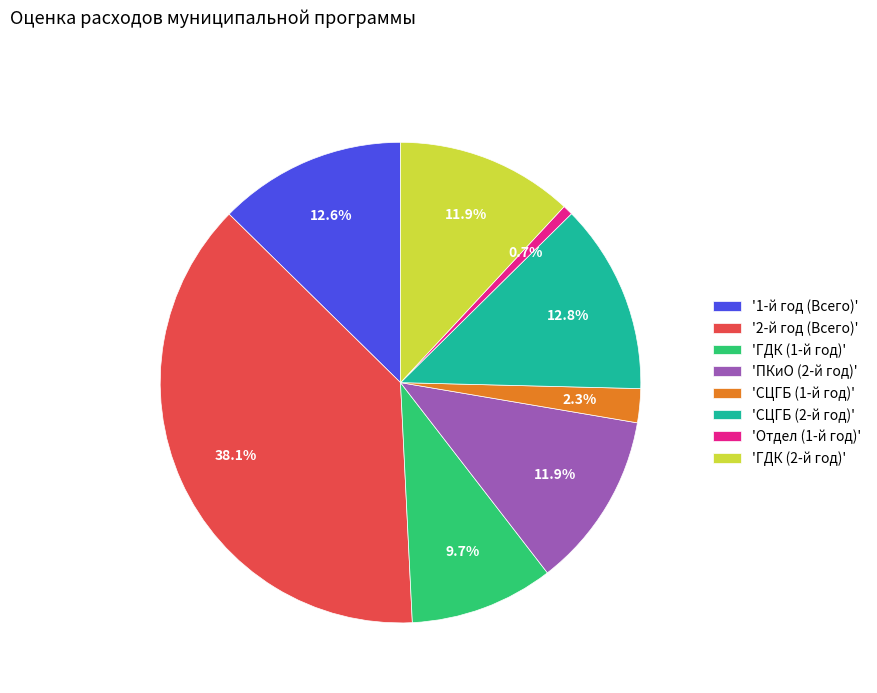

Count the number of slices in the pie.

8